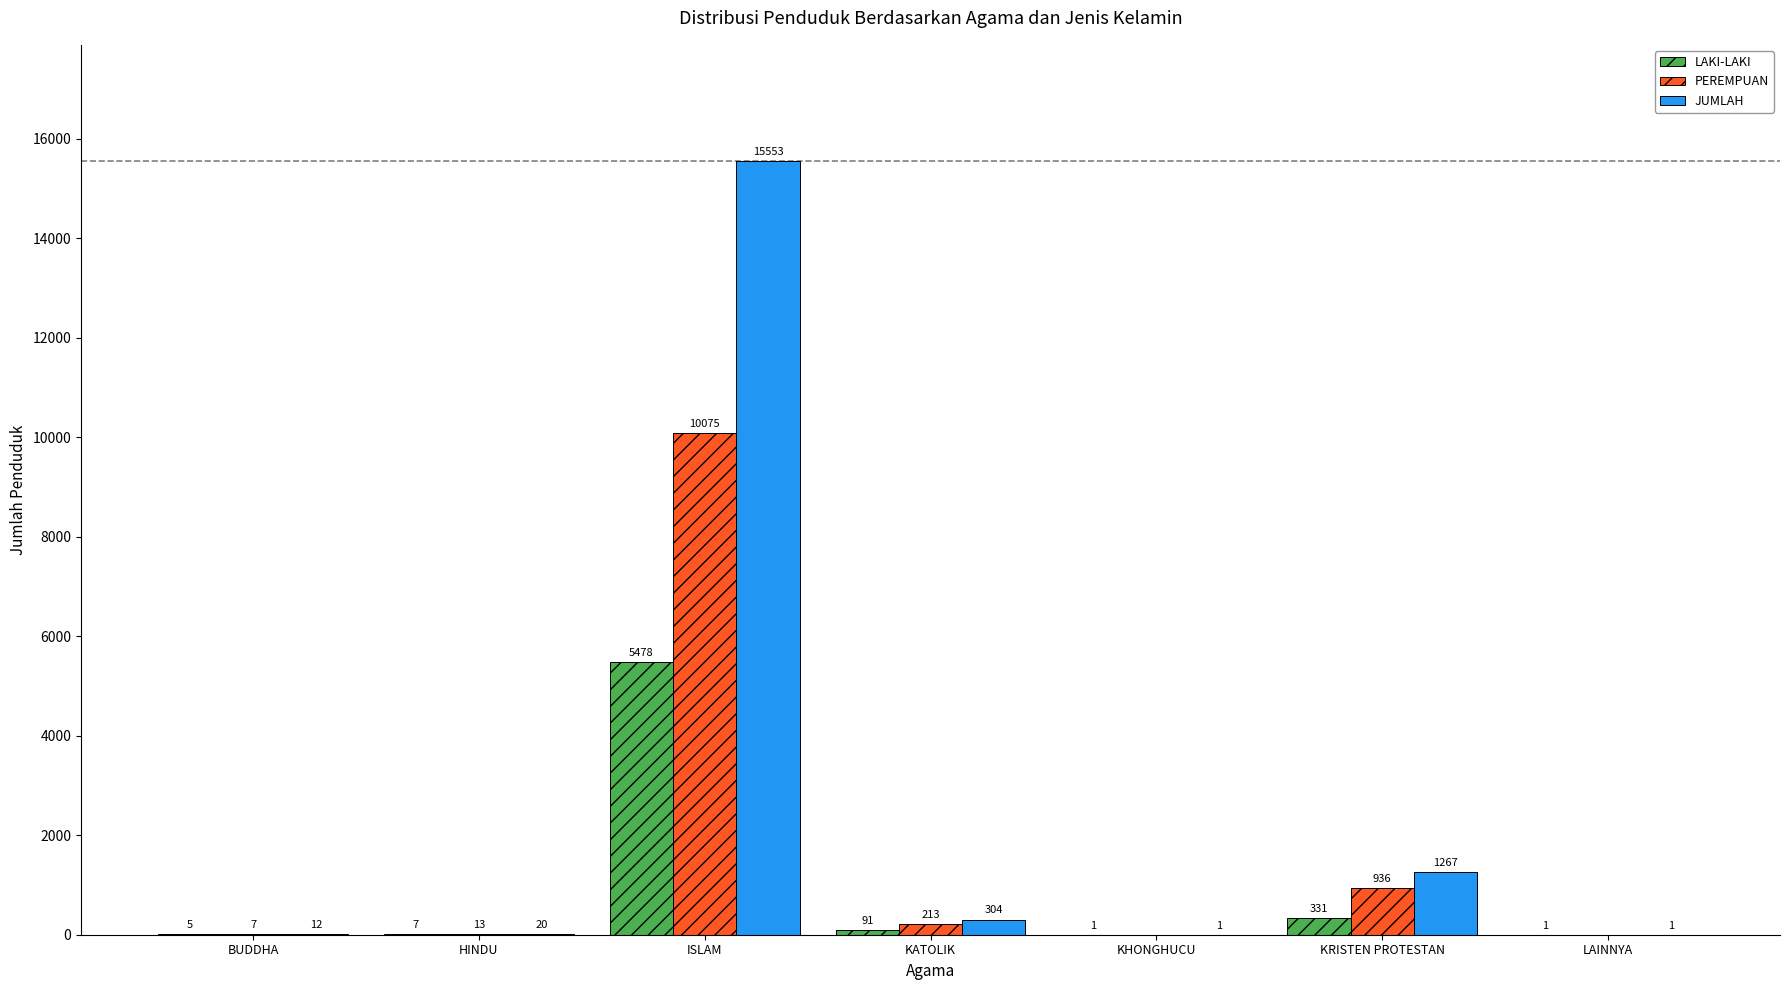

The PEREMPUAN series shows 10075 at ISLAM. True or false?

True